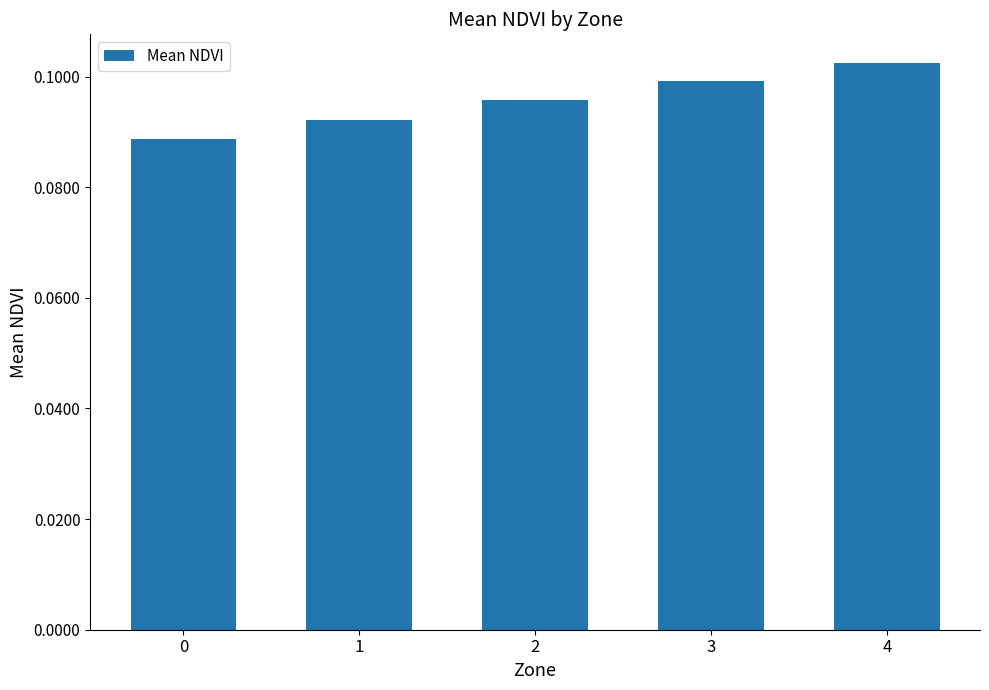

True or false: the data shows 0.1 at 2.

True